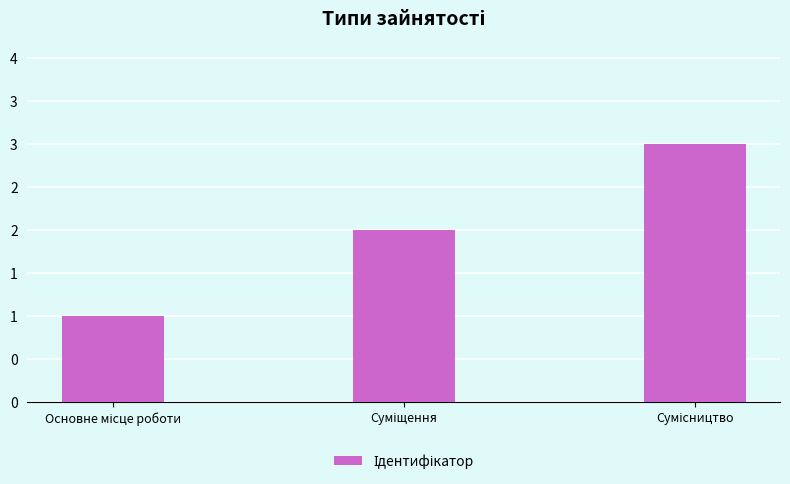

Is it true that the value at Суміщення is 2?

True